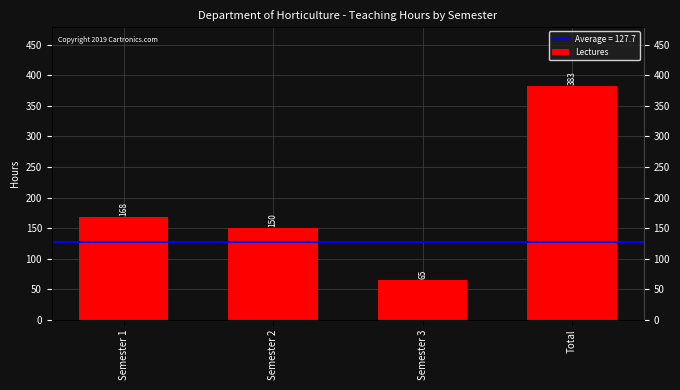

Are the bars grouped side by side (vs. stacked)?

No